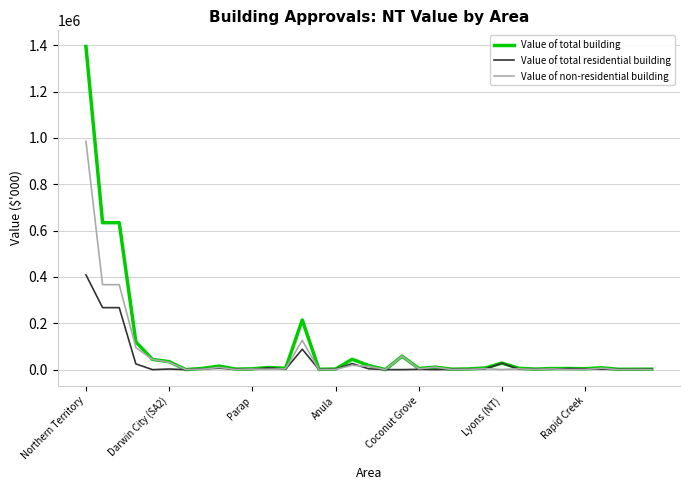

Which series has the largest range (max minus min)?

Value of total building